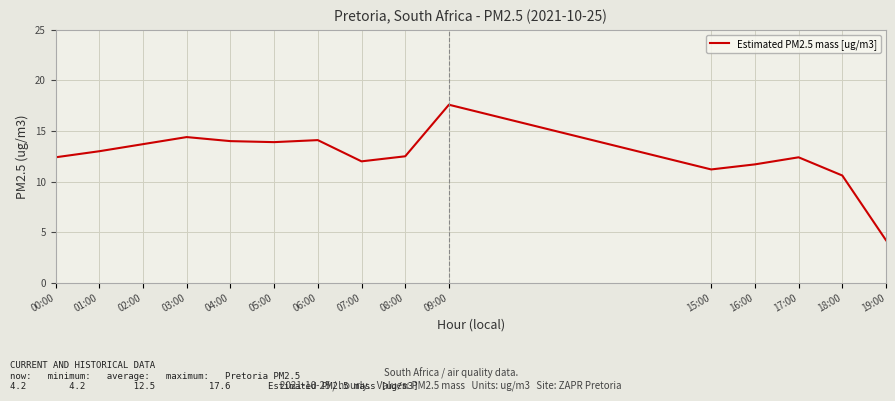

What position from the left is 00:00?

1